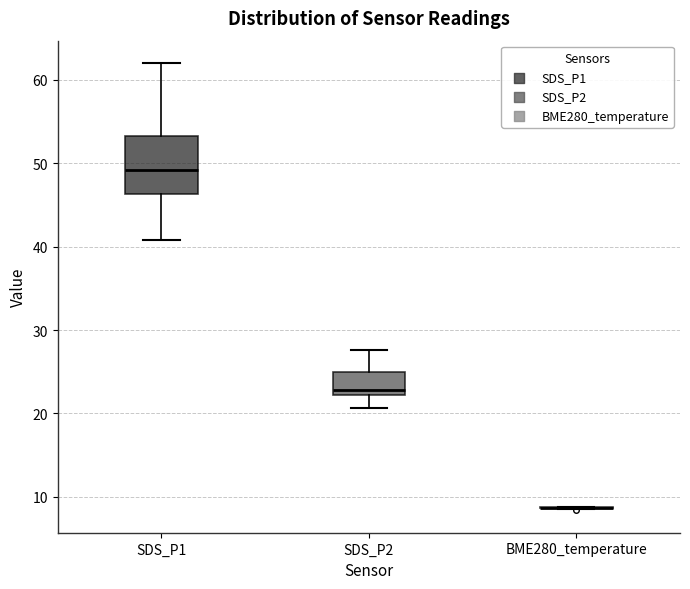

Where does the median line of the box for SDS_P1 sit on the y-axis? The values are not printed on the chart, so give them approximately, as read against the axis.

49